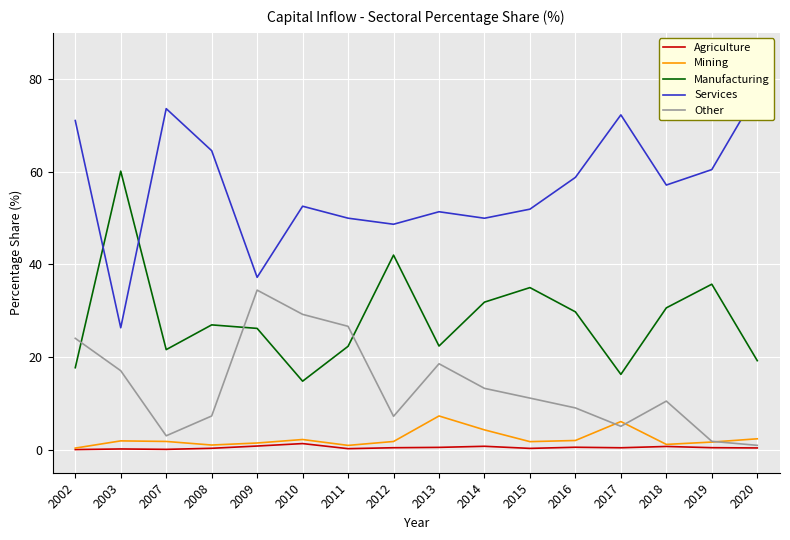

The Mining series shows 0.9 at 2011. True or false?

True